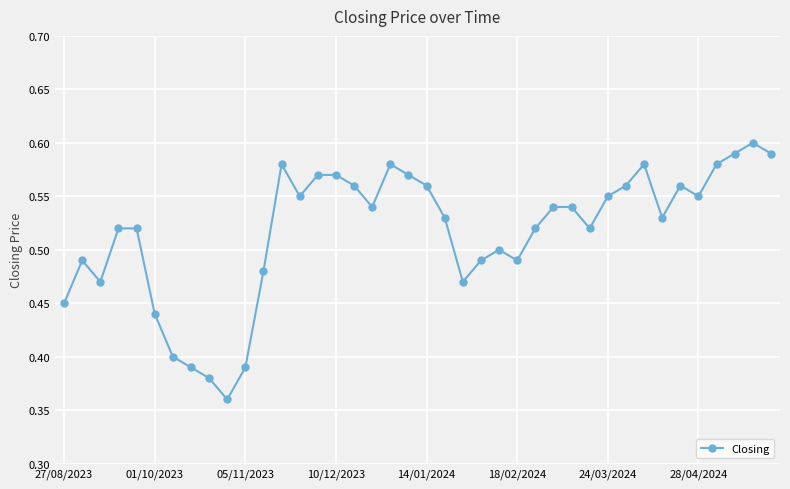

Count the values in the range 0 to 1.

40